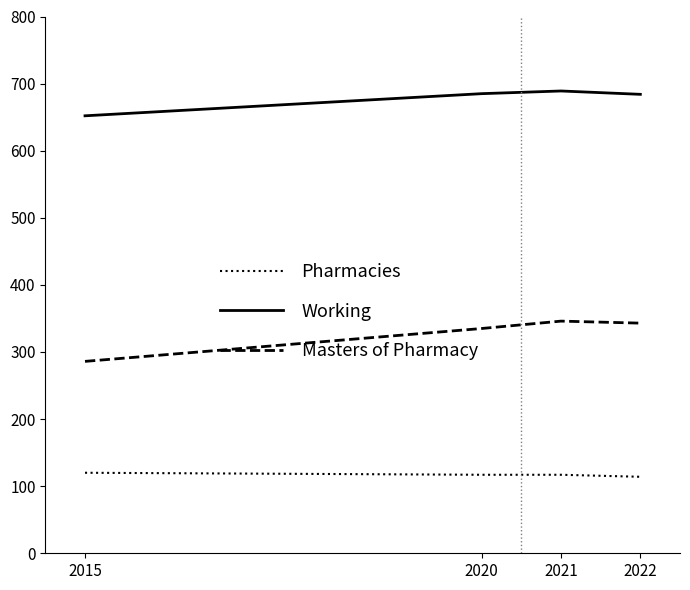

Count the number of data series in this chart.

3